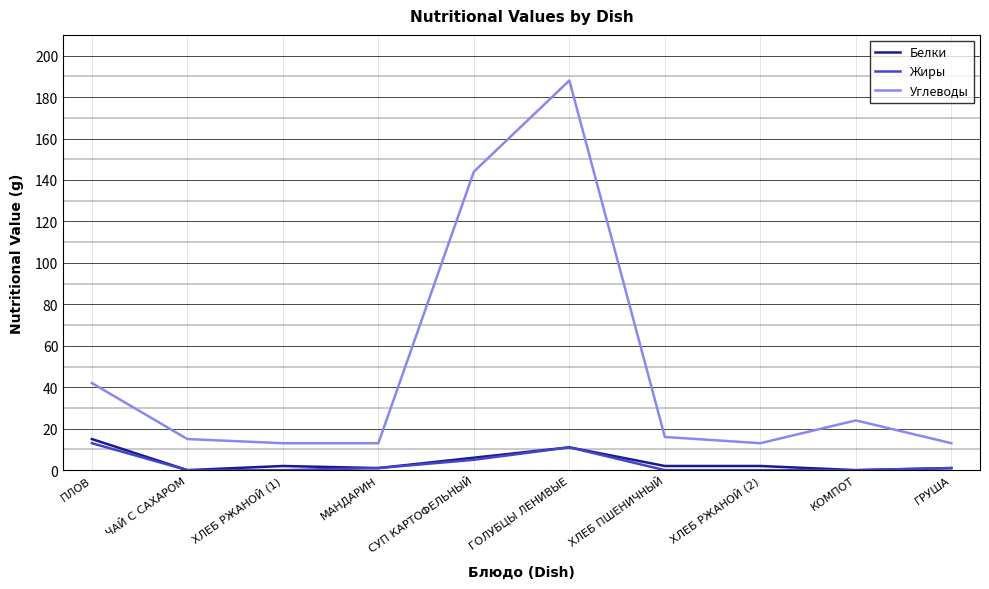

Between ПЛОВ and ХЛЕБ ПШЕНИЧНЫЙ, which series saw the biggest shift?

Углеводы